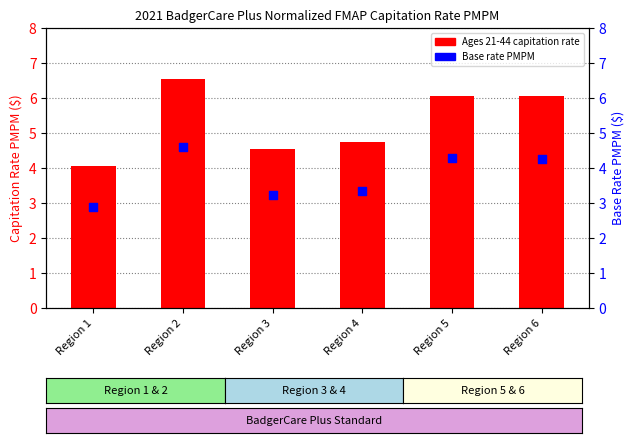

Which series has the largest Y range (max minus min)?

Ages 21-44